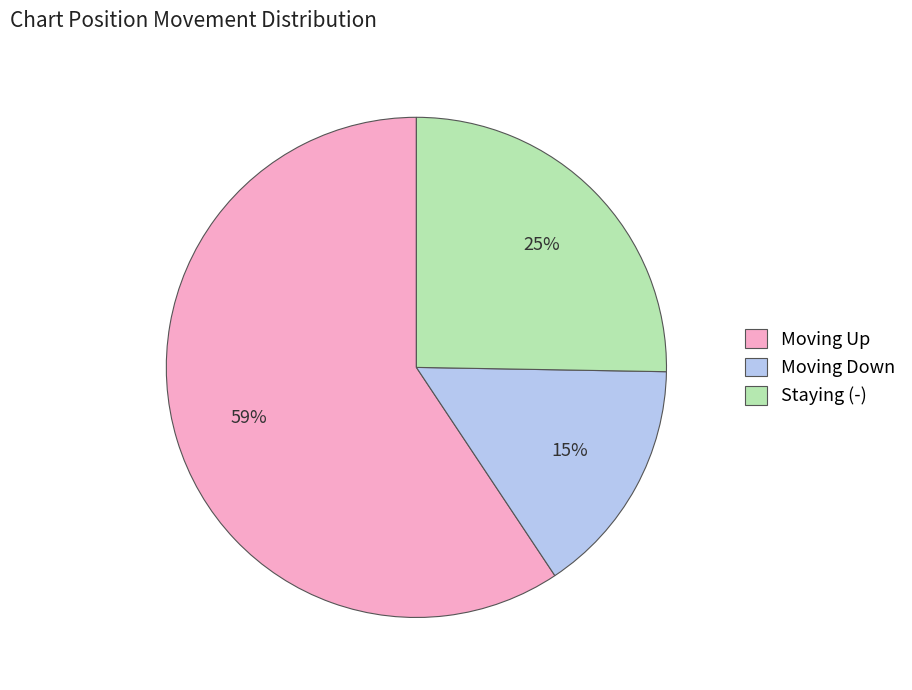

What is the smallest slice in the pie chart?

Moving Down